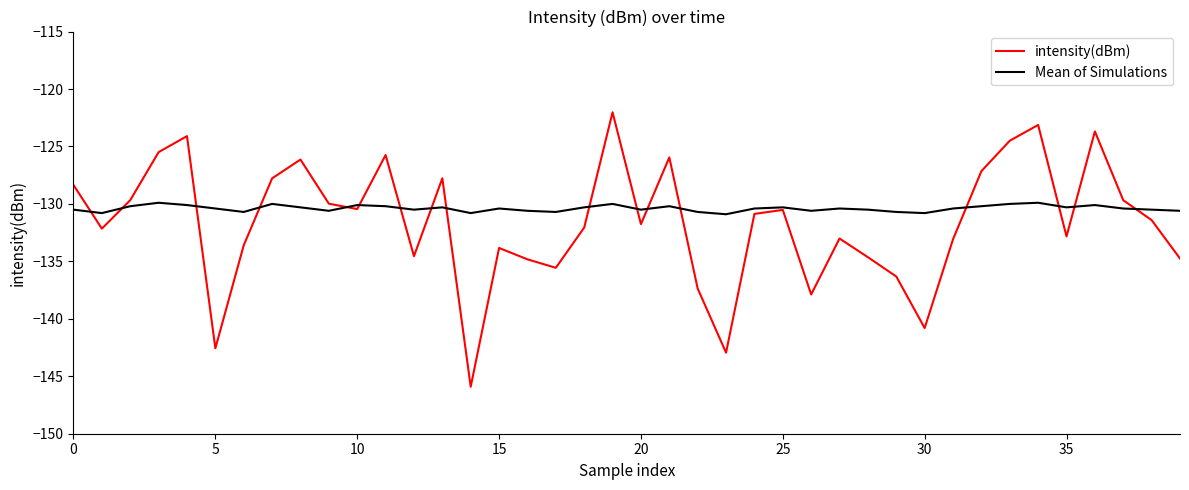

How many lines are shown in the chart?

2